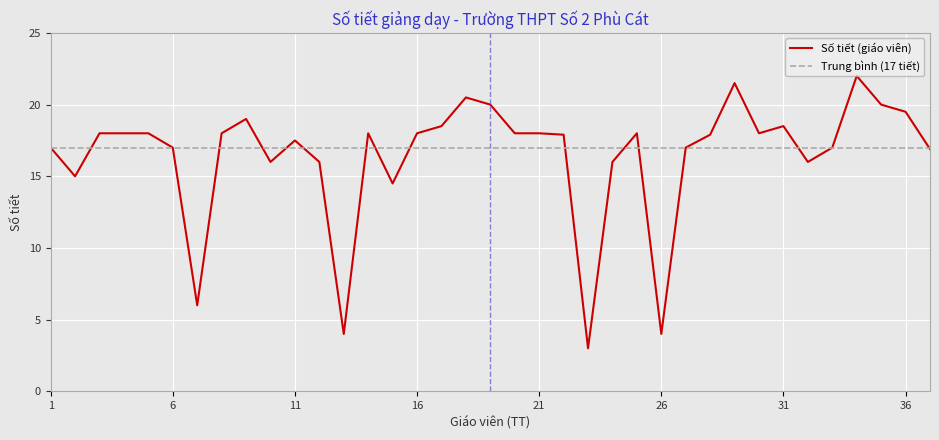

How many lines are shown in the chart?

2